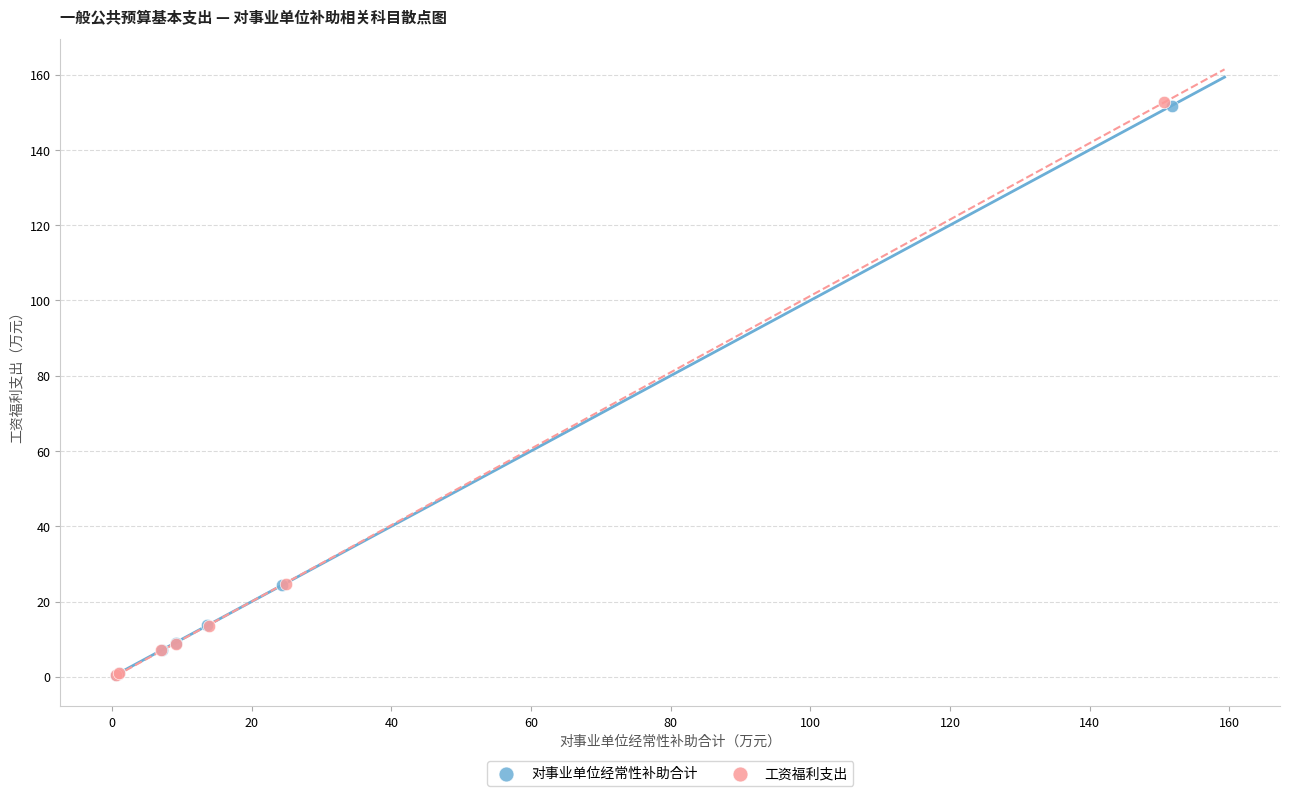

Which series has the widest spread of Y values?

工资福利支出